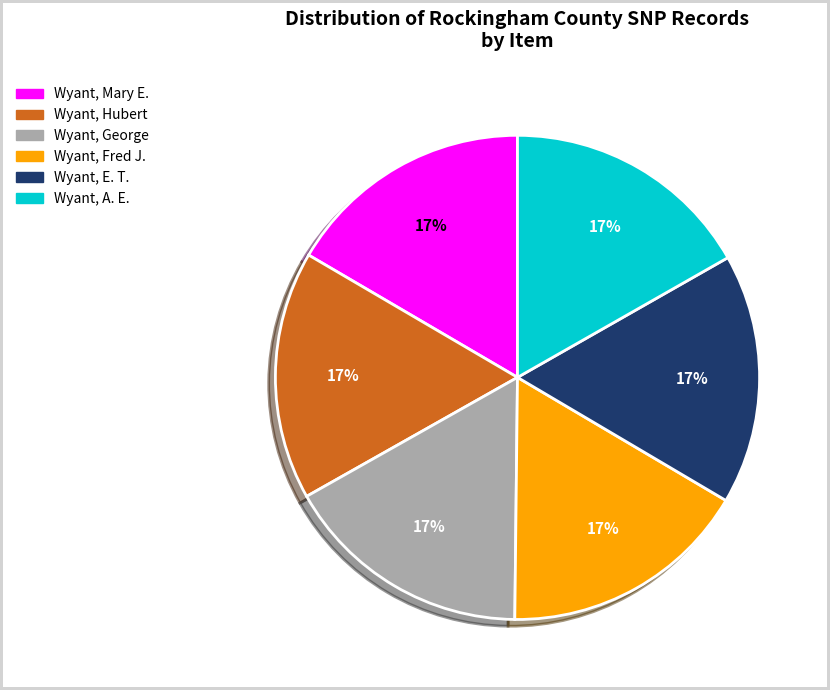

To the nearest percent, what percentage of the pie is Wyant, E. T.?

17%